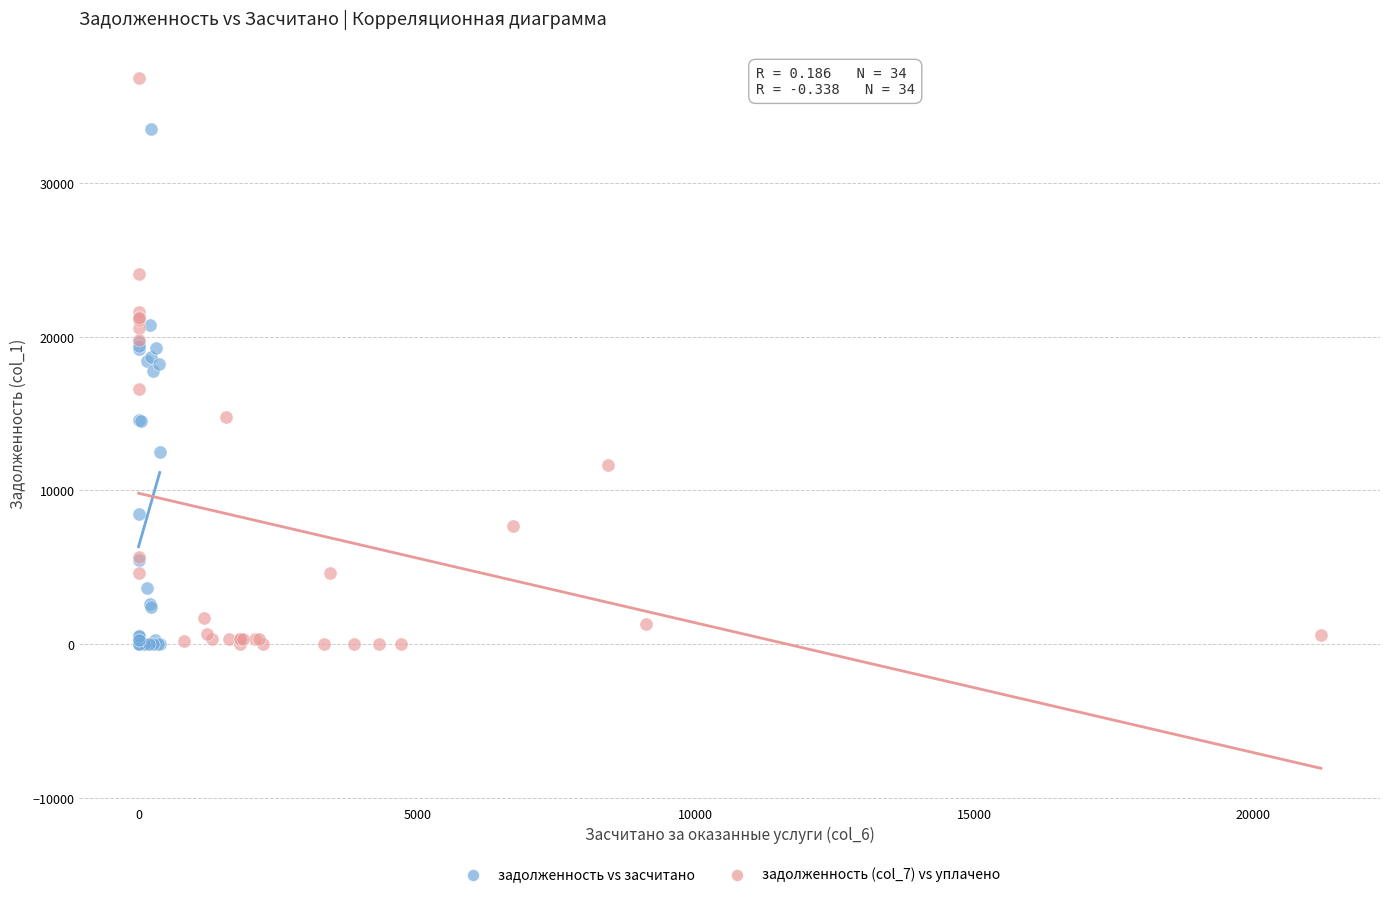

Which series has the largest Y range (max minus min)?

задолженность (col_7) vs уплачено